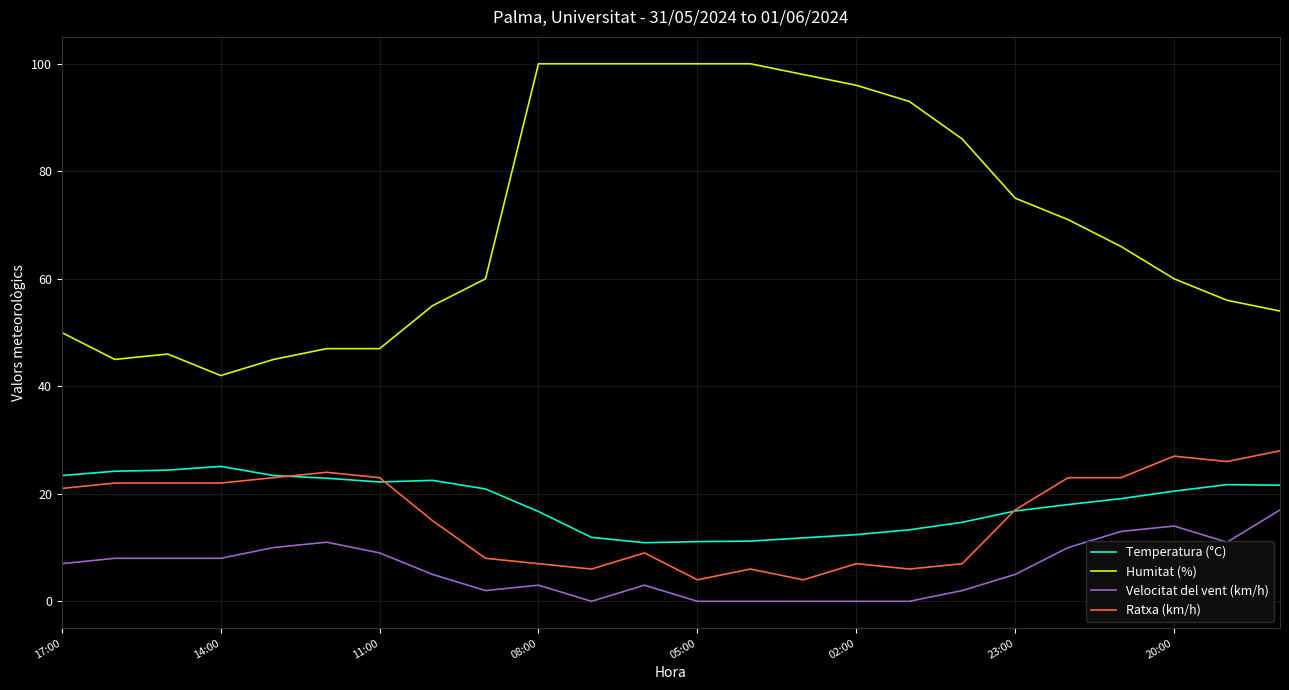

Which series has the largest total across all categories?

Humitat (%)